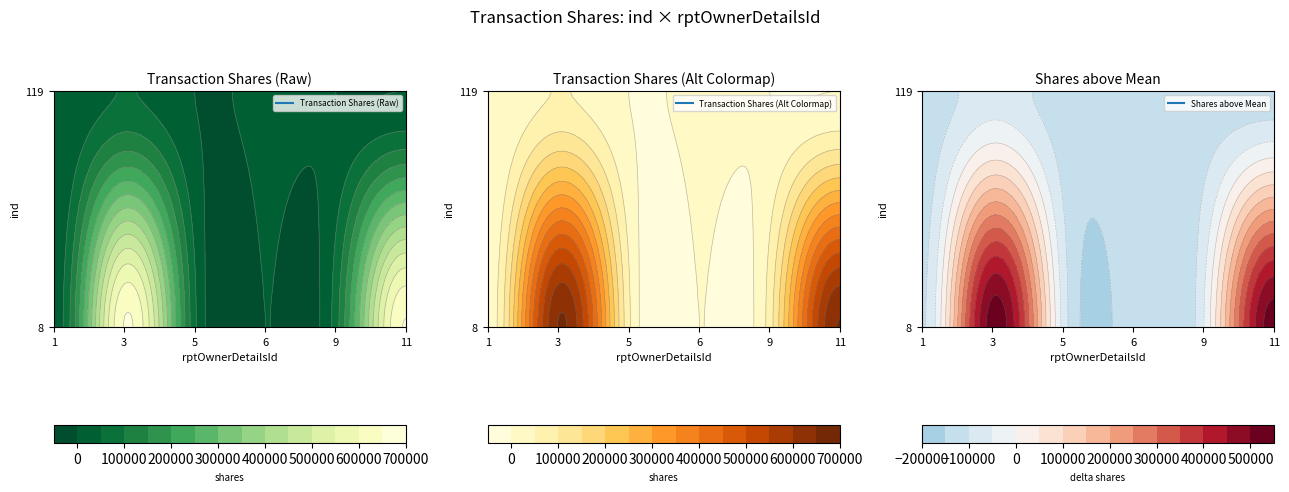

At which category is the sum across all series the highest?

3